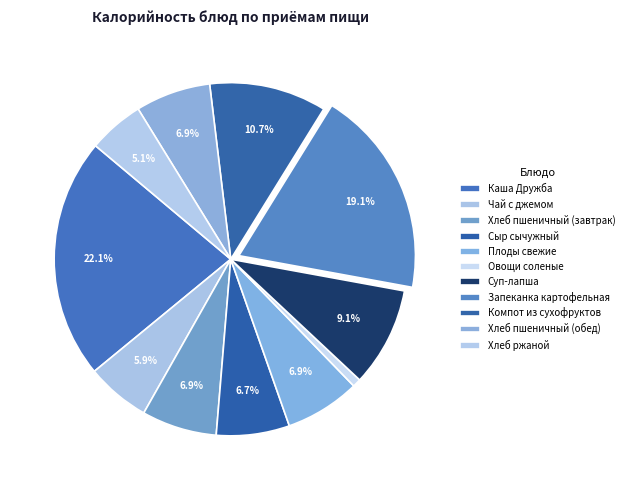

Which category has the smallest portion of the pie?

Овощи соленые